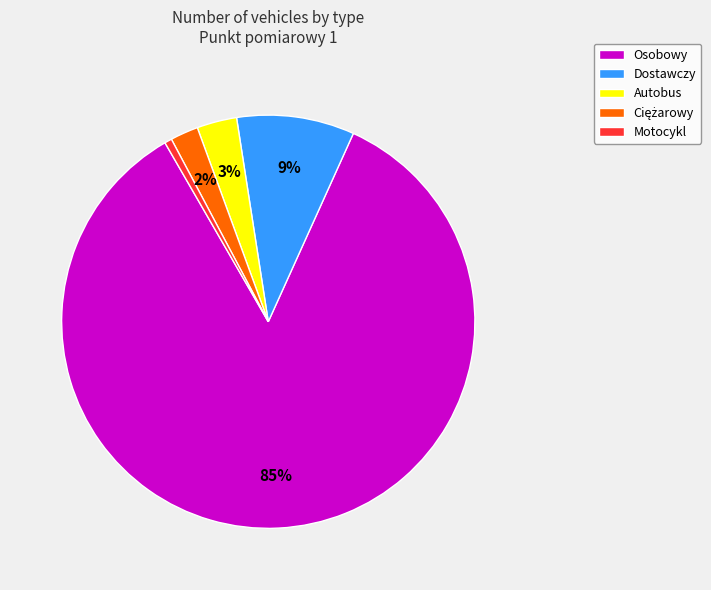

Does Osobowy account for over 50% of the chart?

Yes